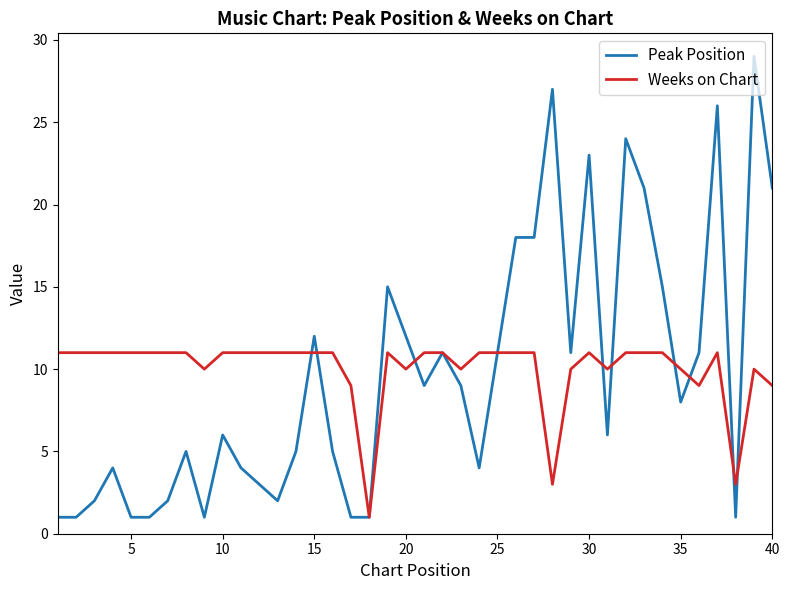

Which series has the widest spread of values?

Peak Position